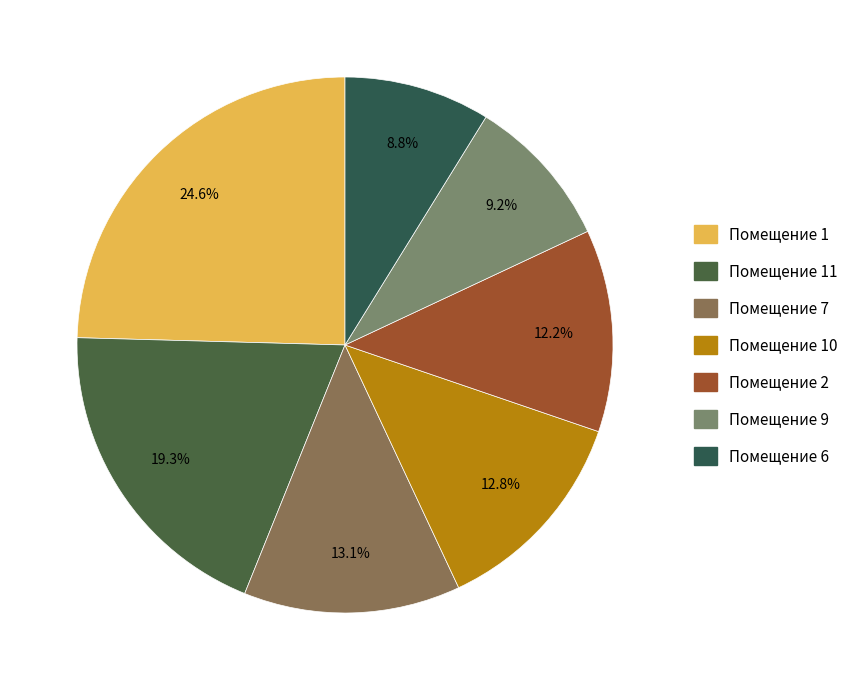

How many slices are in this pie chart?

7